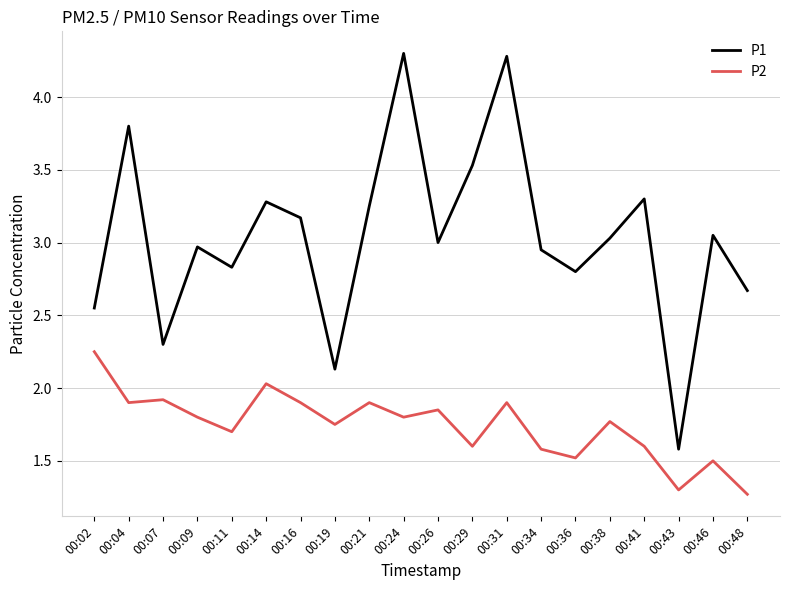

At which category is the sum across all series the highest?

00:31